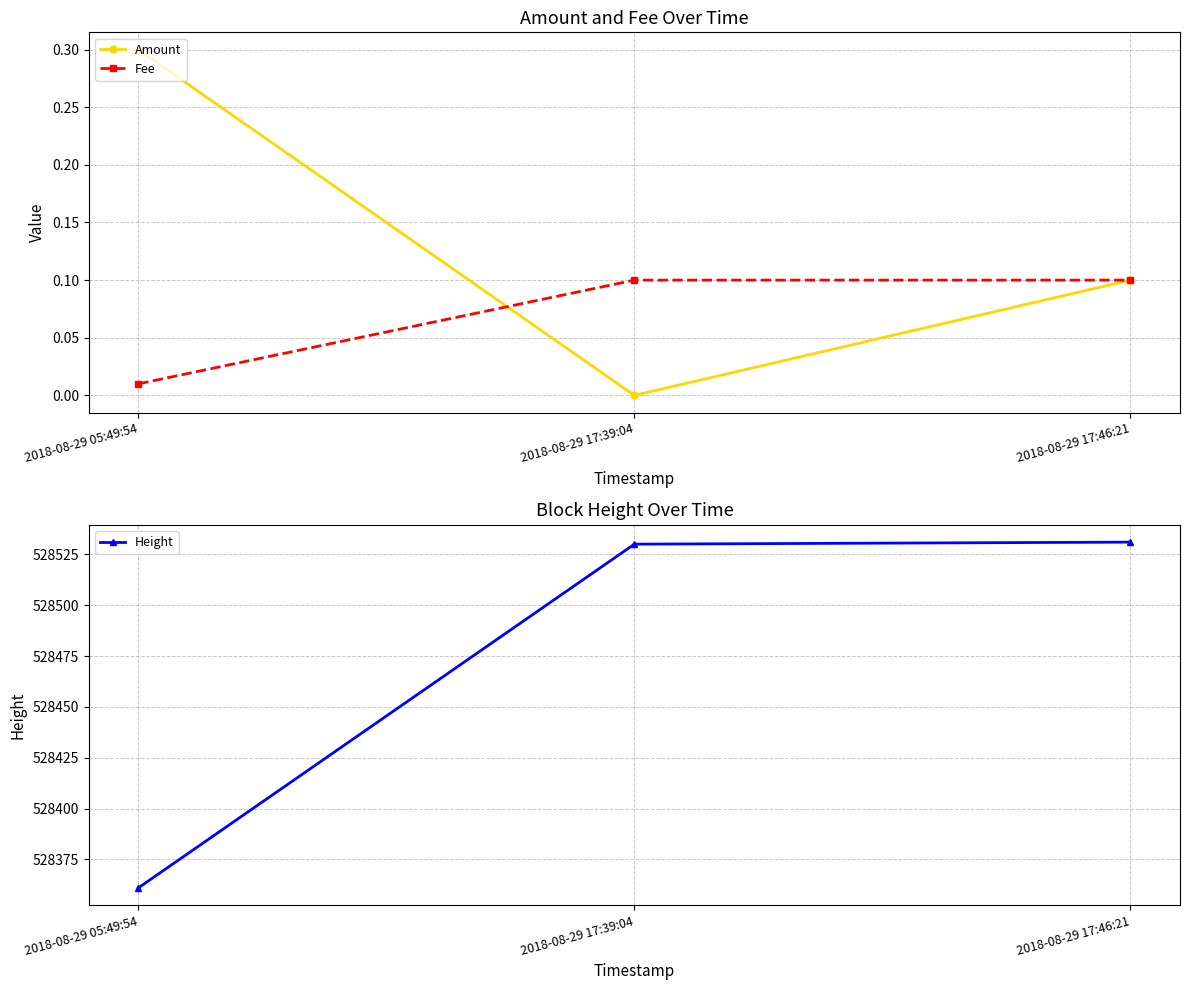

The Fee series shows 0.0 at 2018-08-29 05:49:54. True or false?

True